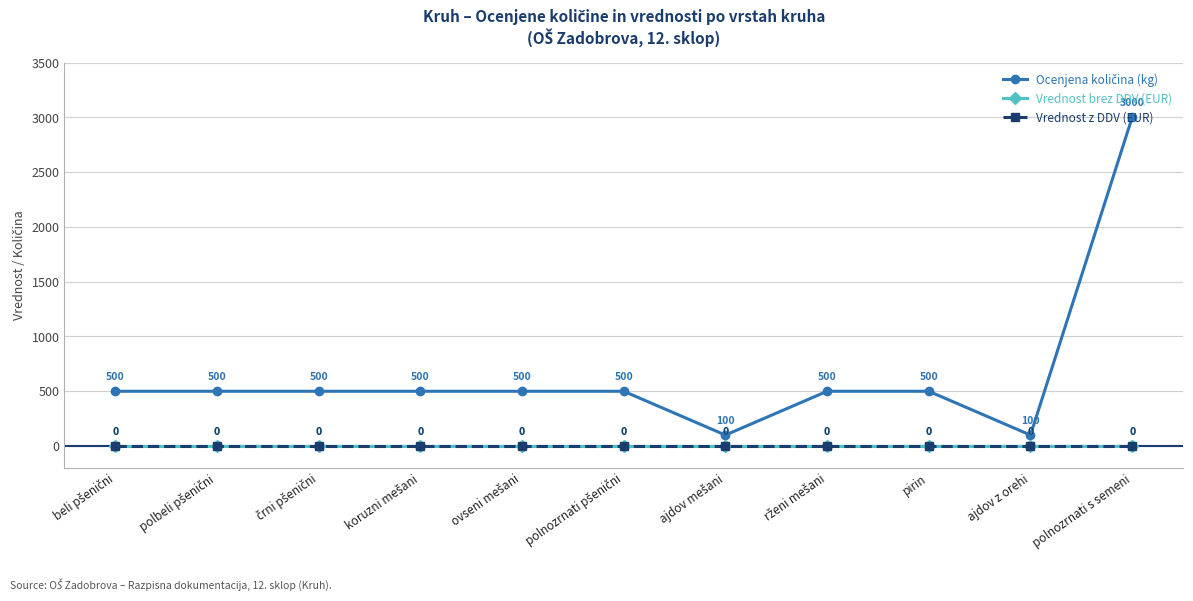

List the series in order of their peak value, lowest first.

Vrednost brez DDV (EUR), Vrednost z DDV (EUR), Ocenjena količina (kg)